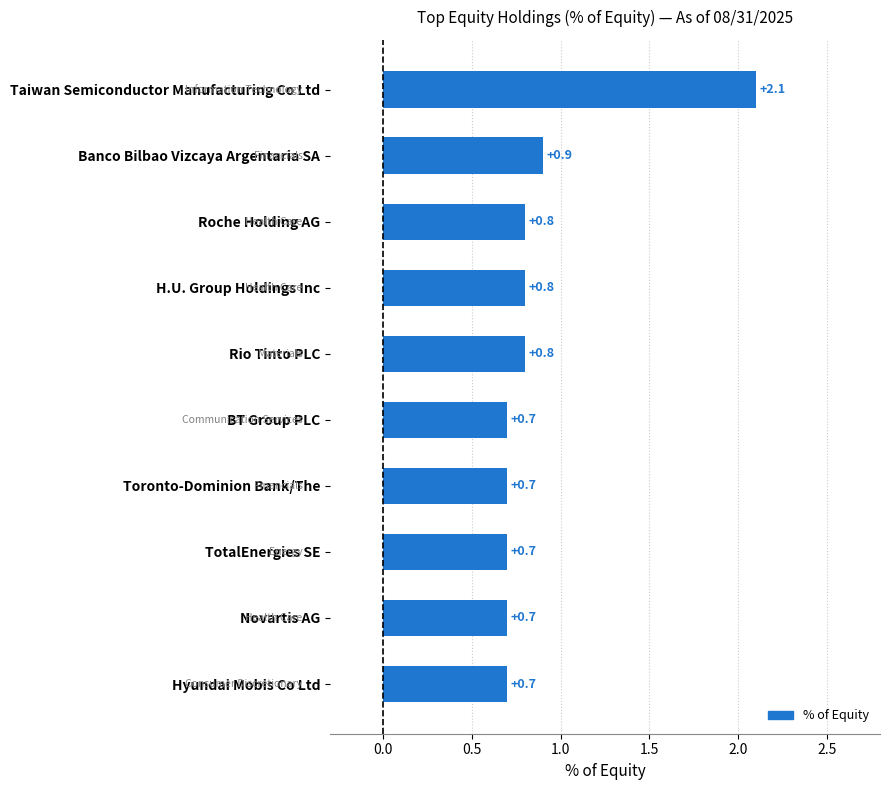

What is the difference between the second highest and minimum values?

0.2